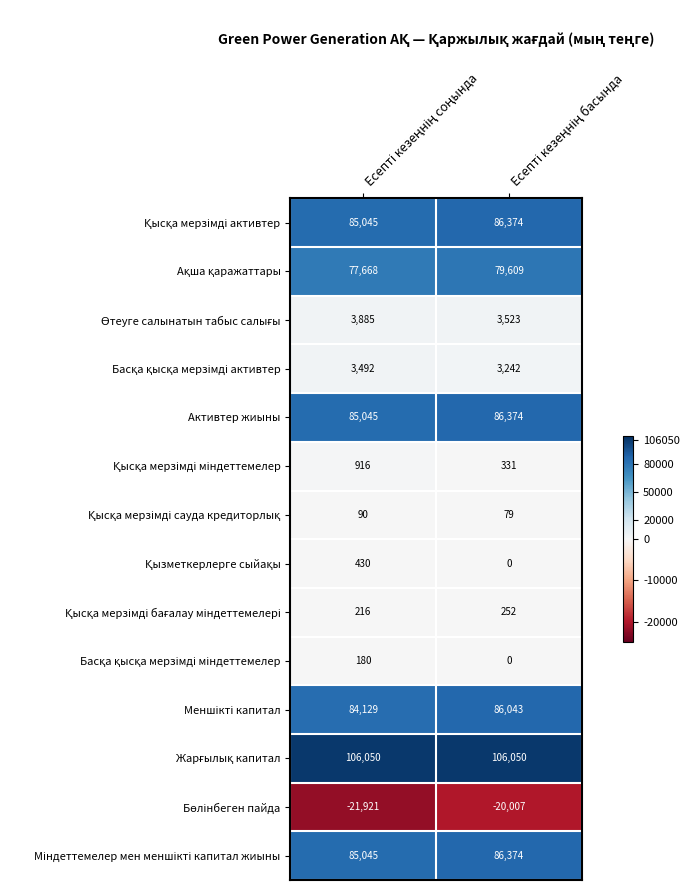

How many categories are shown in the chart?

2